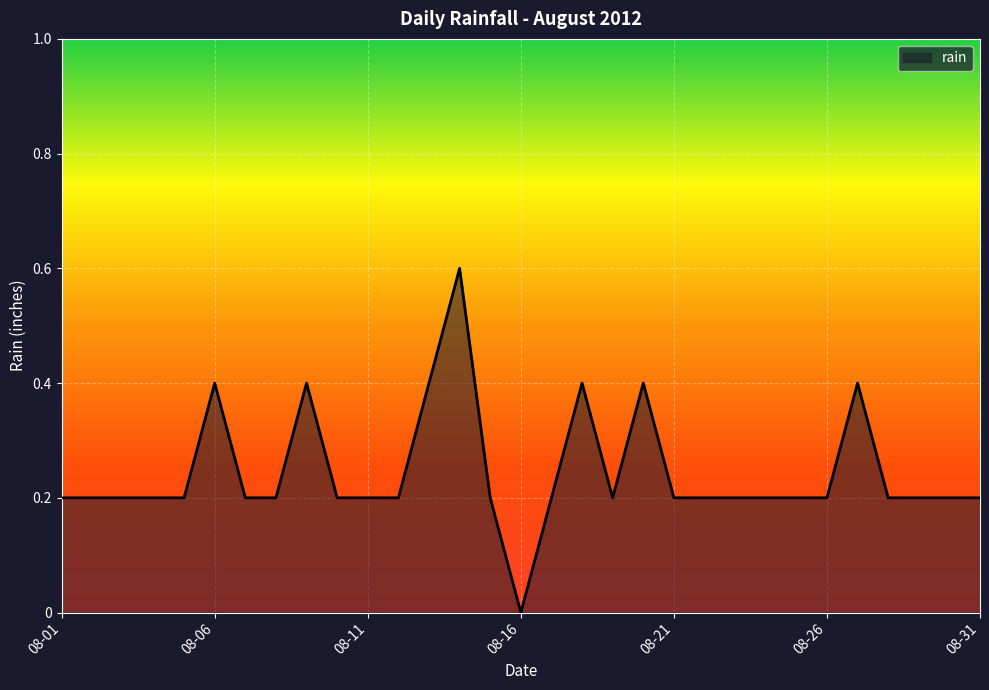

What is the difference between the maximum and minimum values?

0.6